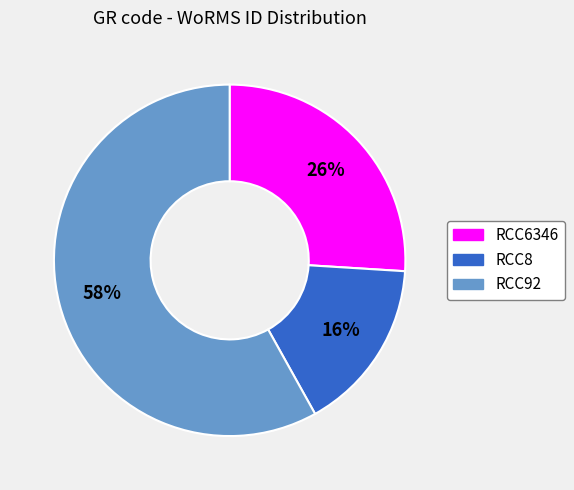

Does any single category account for the majority?

Yes